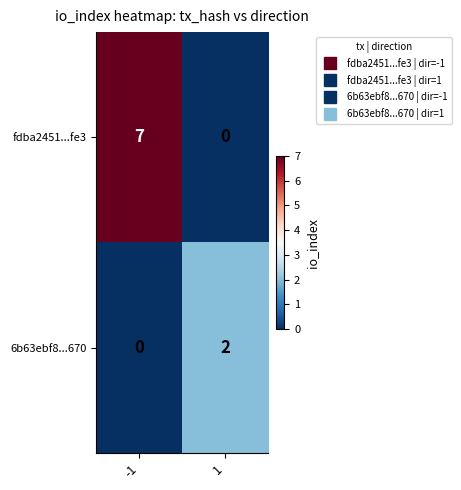

The value of 6b63ebf8...670 at 1 is 3. True or false?

False